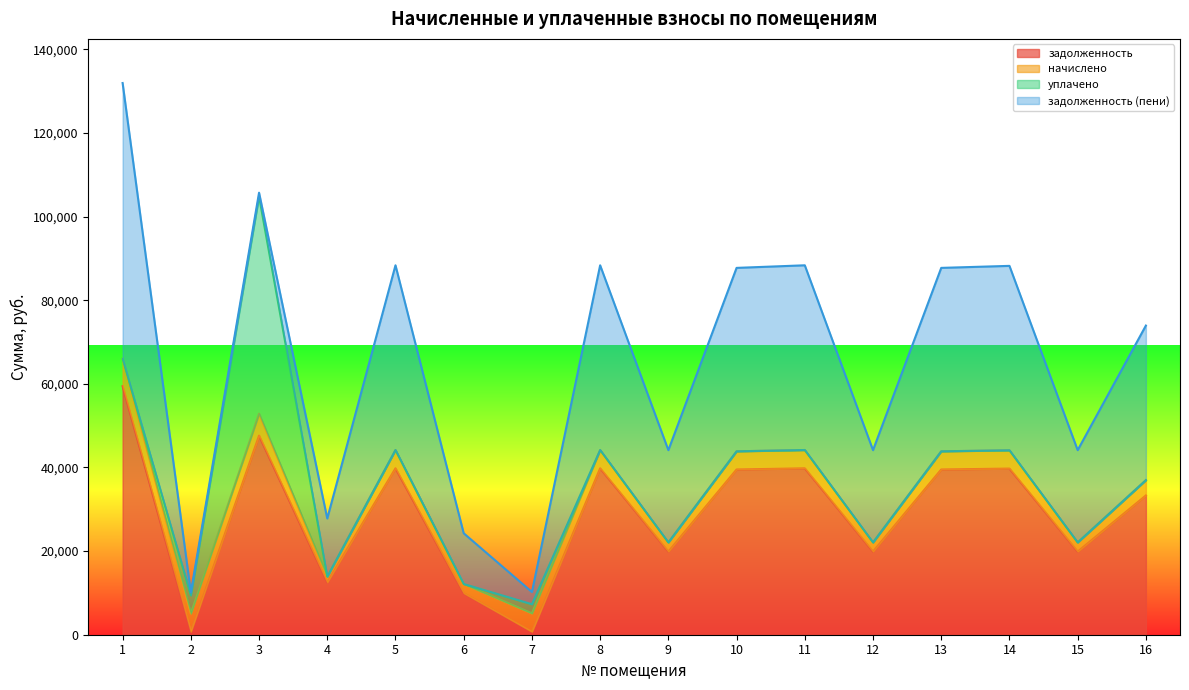

What is the average value of the начислено series?

3781.1